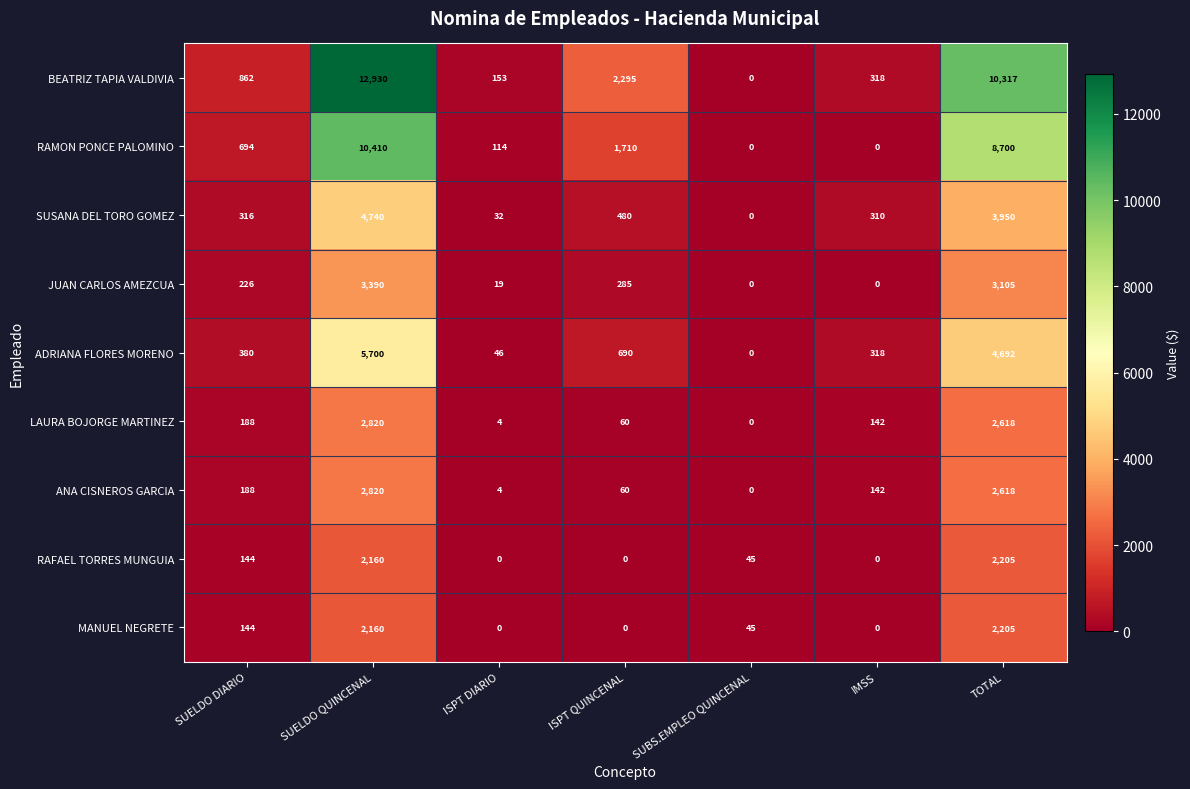

List the labels in order of SUSANA DEL TORO GOMEZ value, largest first.

SUELDO QUINCENAL, TOTAL, ISPT QUINCENAL, SUELDO DIARIO, IMSS, ISPT DIARIO, SUBS.EMPLEO QUINCENAL